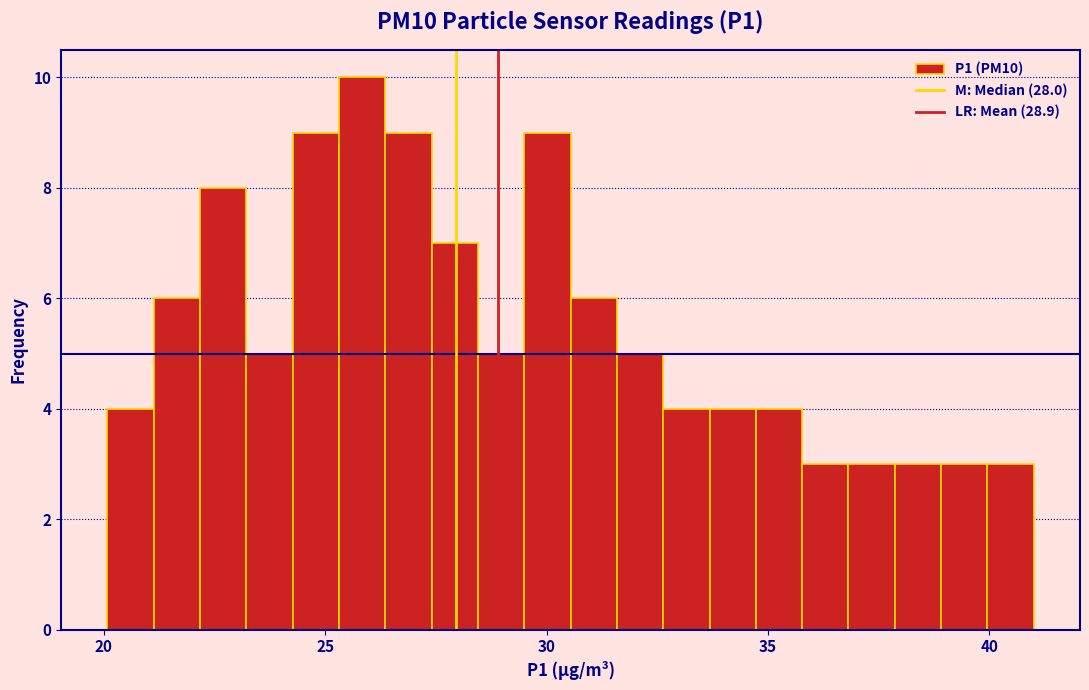

Around what value on the x-axis is the tallest bar? Give the approximate position of its centre, as read against the axis.

26.0